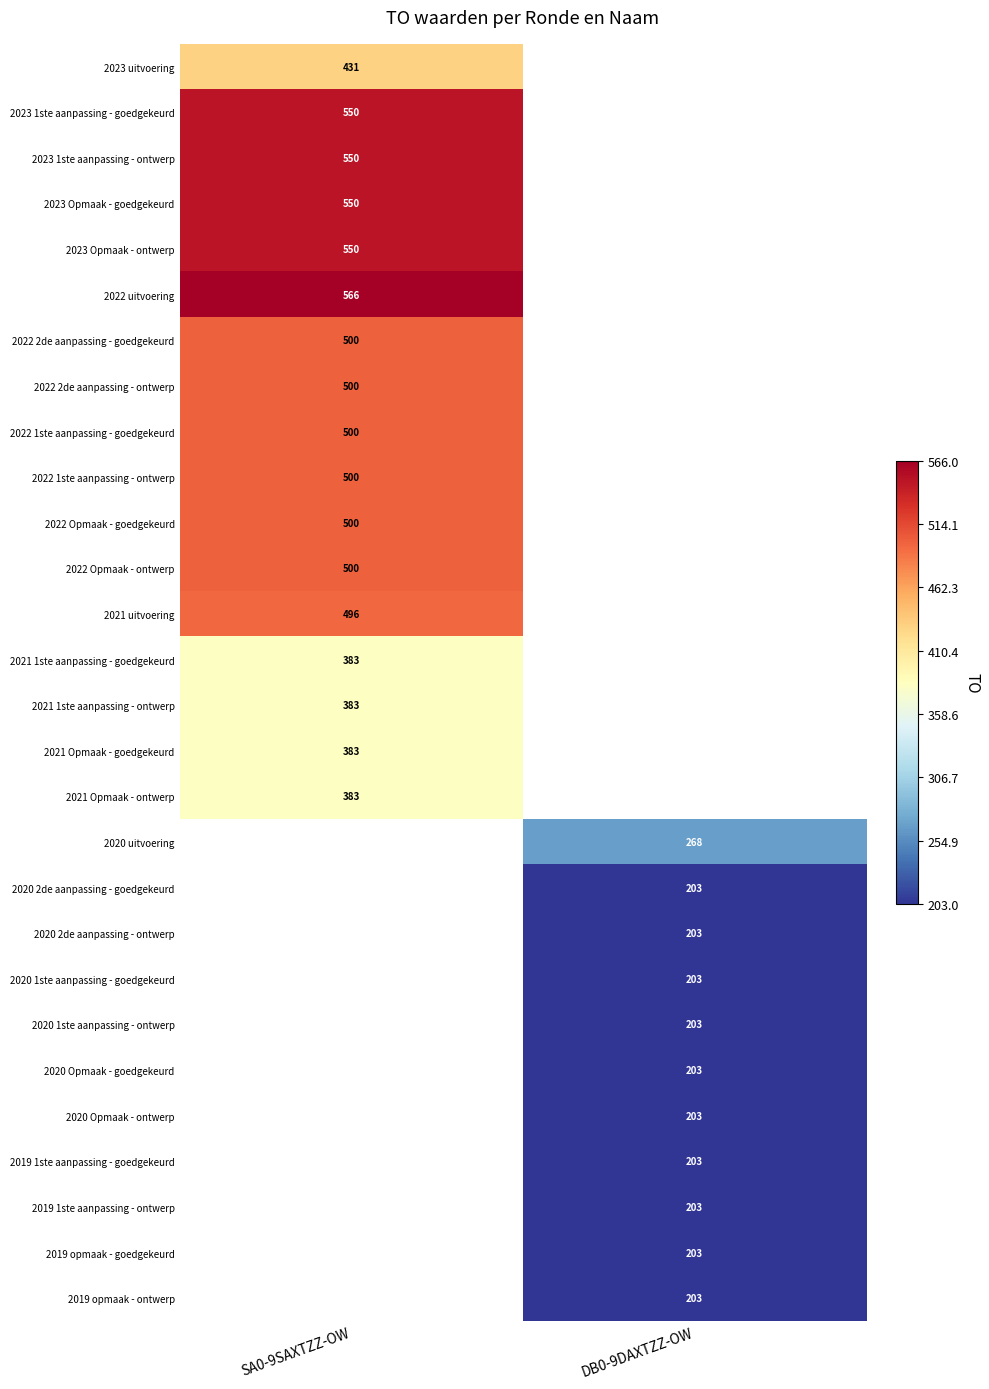

Between DB0-9DAXTZZ-OW and SA0-9SAXTZZ-OW, which is larger?

SA0-9SAXTZZ-OW